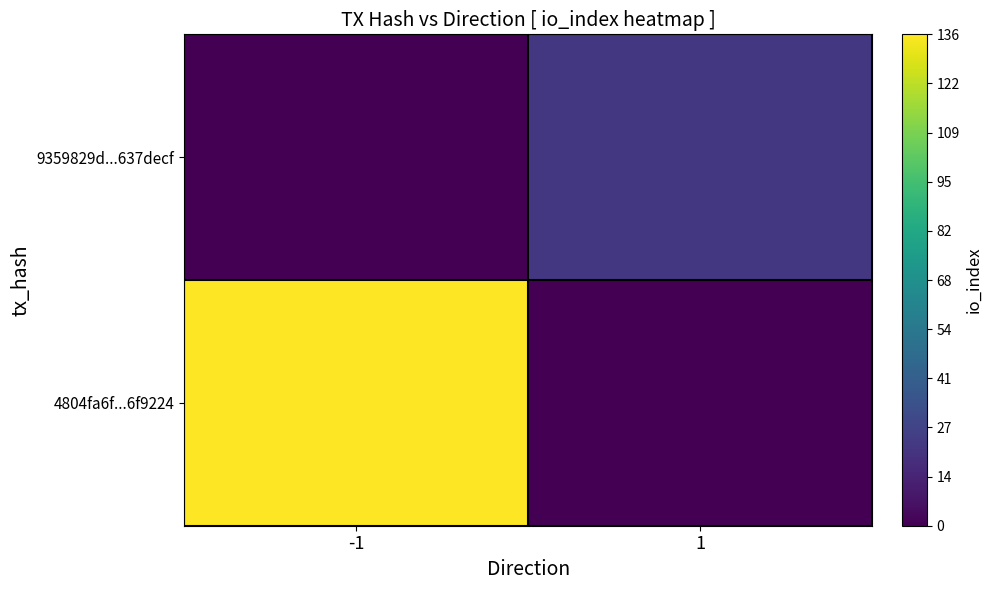

At which category is the sum across all series the highest?

-1